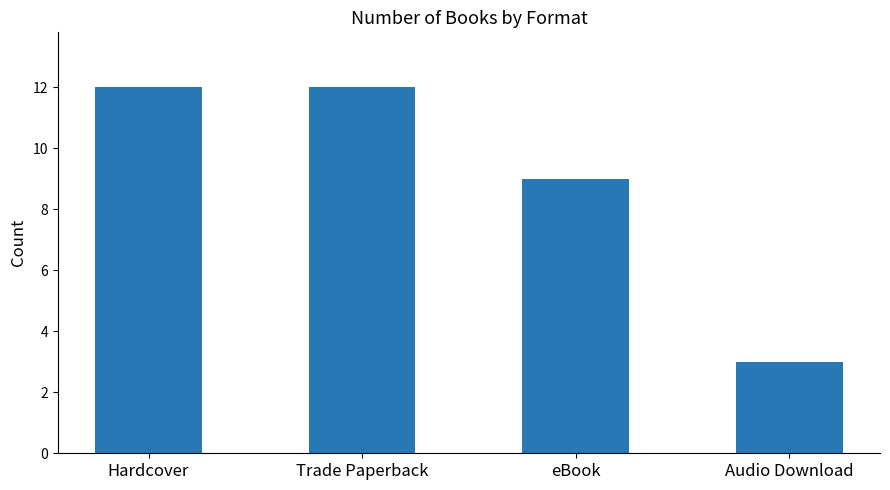

Reading left to right, list all the values displayed in this chart.

12	12	9	3